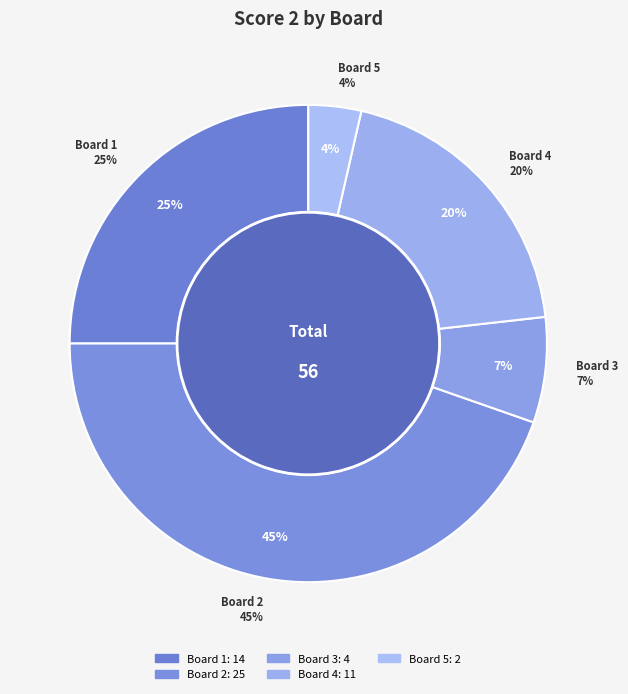

To the nearest percent, what is the difference between the Board 1 and Board 5 slice percentages?

21%